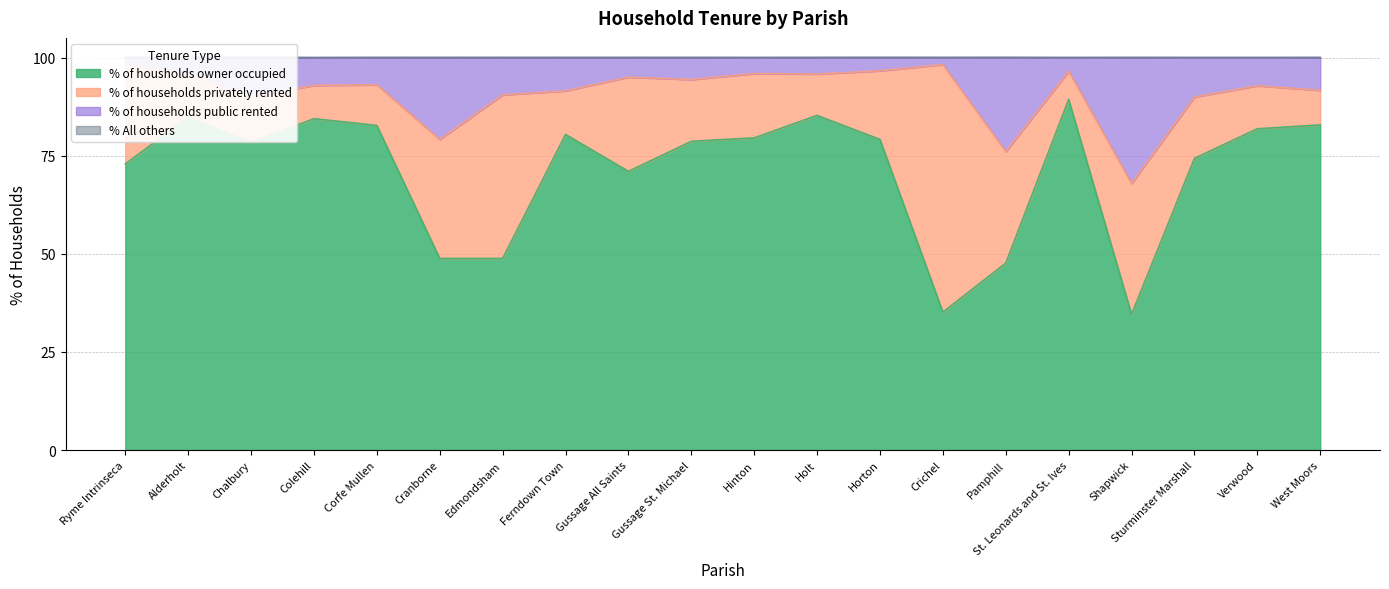

Is it true that % of housholds owner occupied equals 142.3 at Corfe Mullen?

False